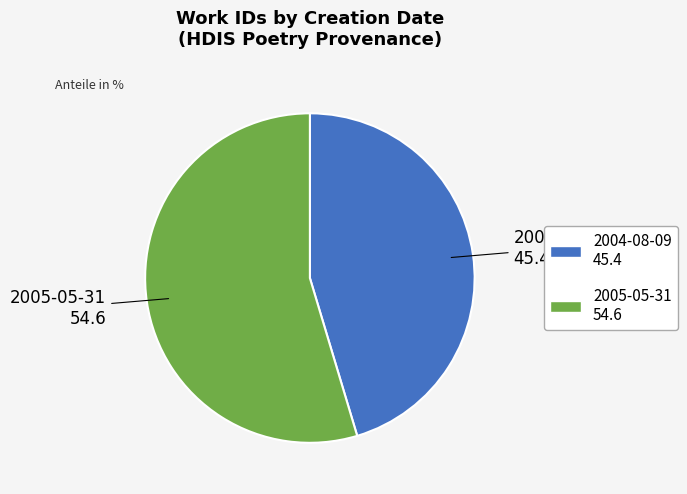

Is the sum of 2004-08-09 and 2005-05-31 greater than half?

Yes